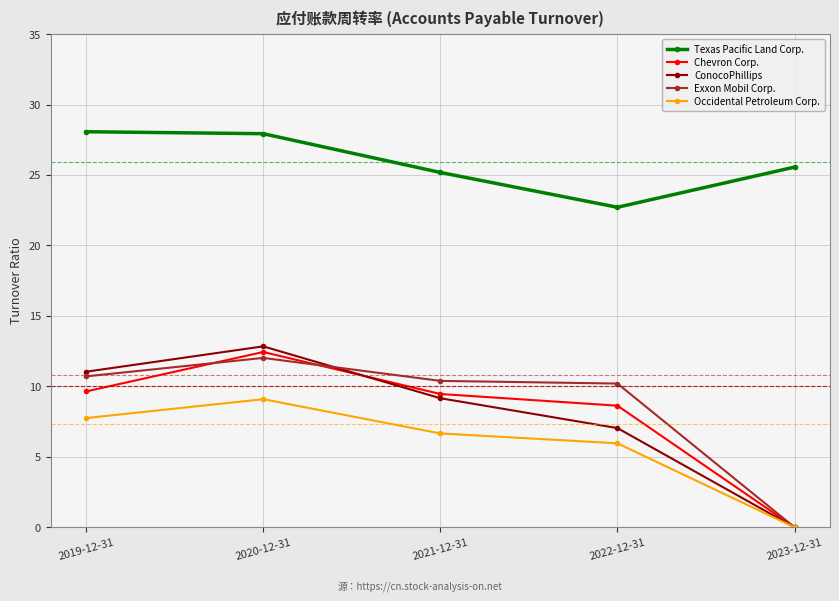

What is the value of the Texas Pacific Land Corp. point at the 2nd from the left?

27.9